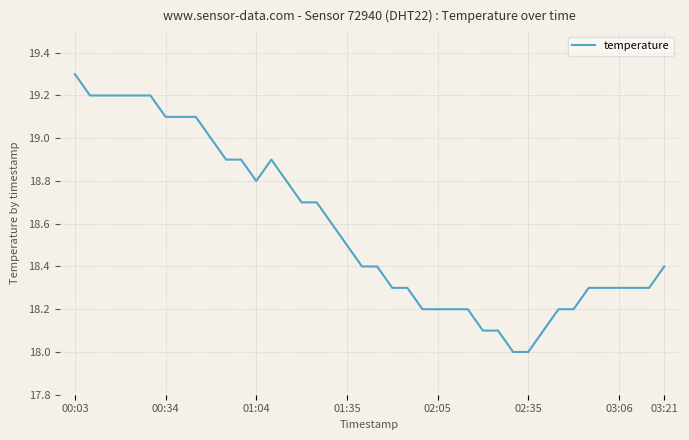

What is the minimum value shown in the chart?

18.0